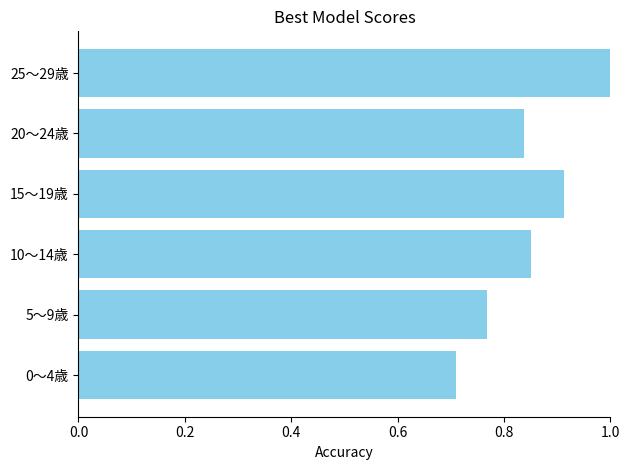

Rank the categories by value from lowest to highest.

0～4歳, 5～9歳, 20～24歳, 10～14歳, 15～19歳, 25～29歳